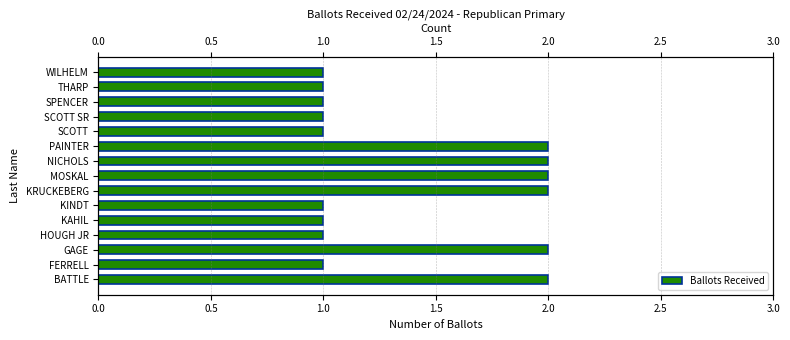

True or false: the data shows 2 at MOSKAL.

True